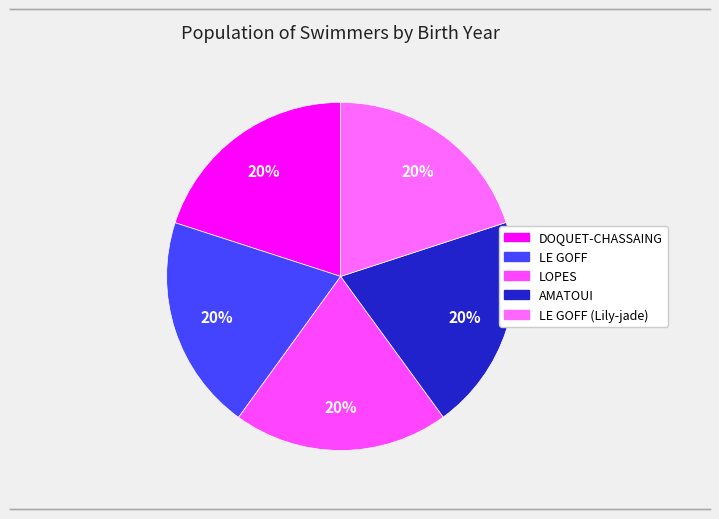

How many slices are in this pie chart?

5